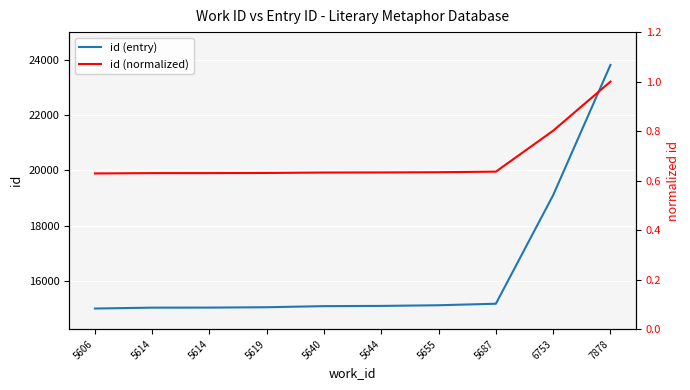

True or false: id (entry) and id (normalized) intersect in this chart.

False